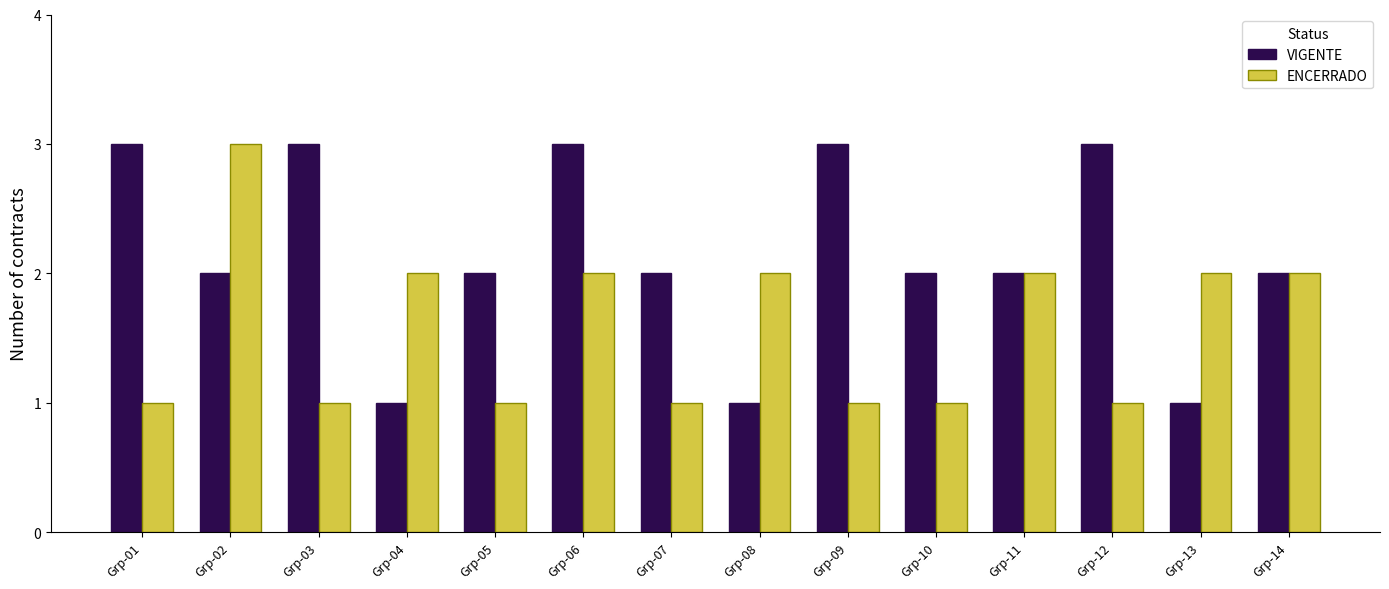

Which series changed the most between Grp-03 and Grp-07?

VIGENTE